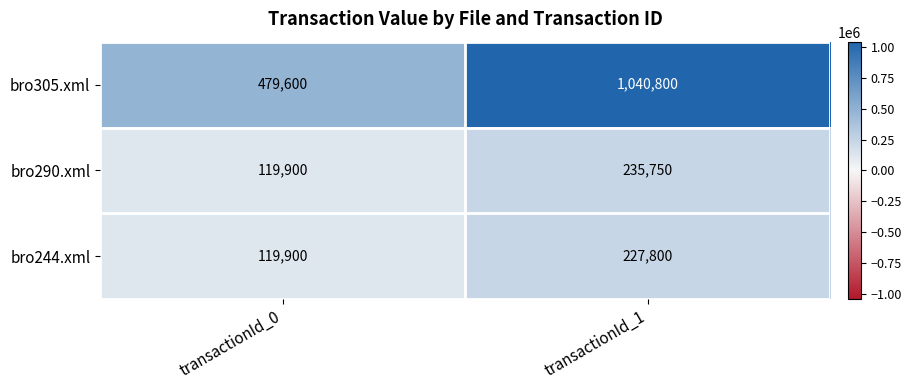

What is the difference between the maximum and minimum values in the bro244.xml series?

107900